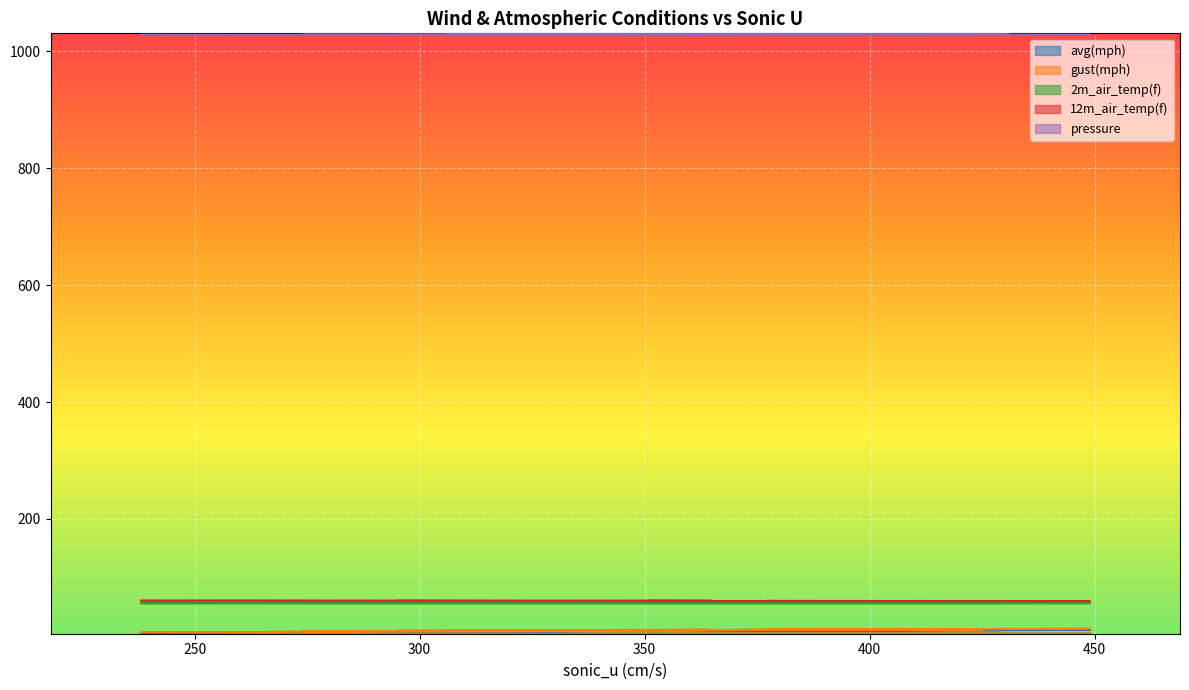

At which label is 2m_air_temp(f) closest to 56?

334